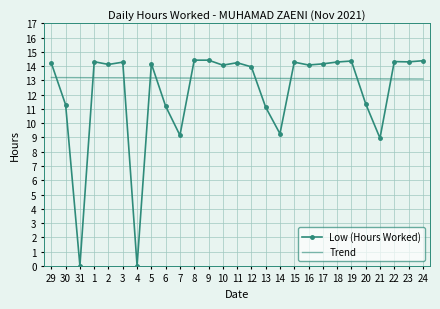

What is the sum of all Trend values?

355.1